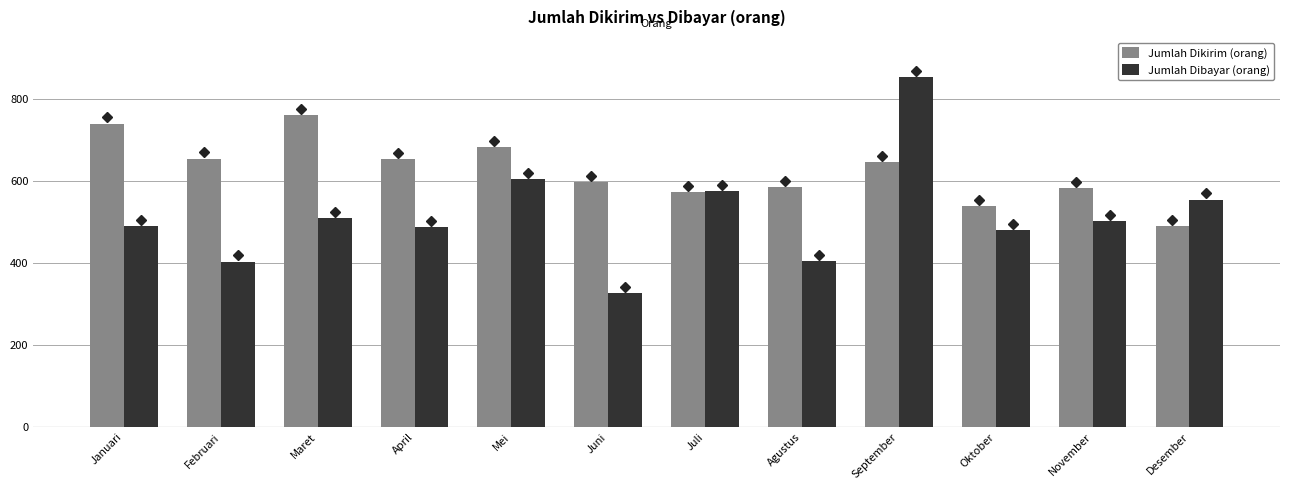

What is the value of the Jumlah Dibayar (orang) bar at the 6th from the left?

326